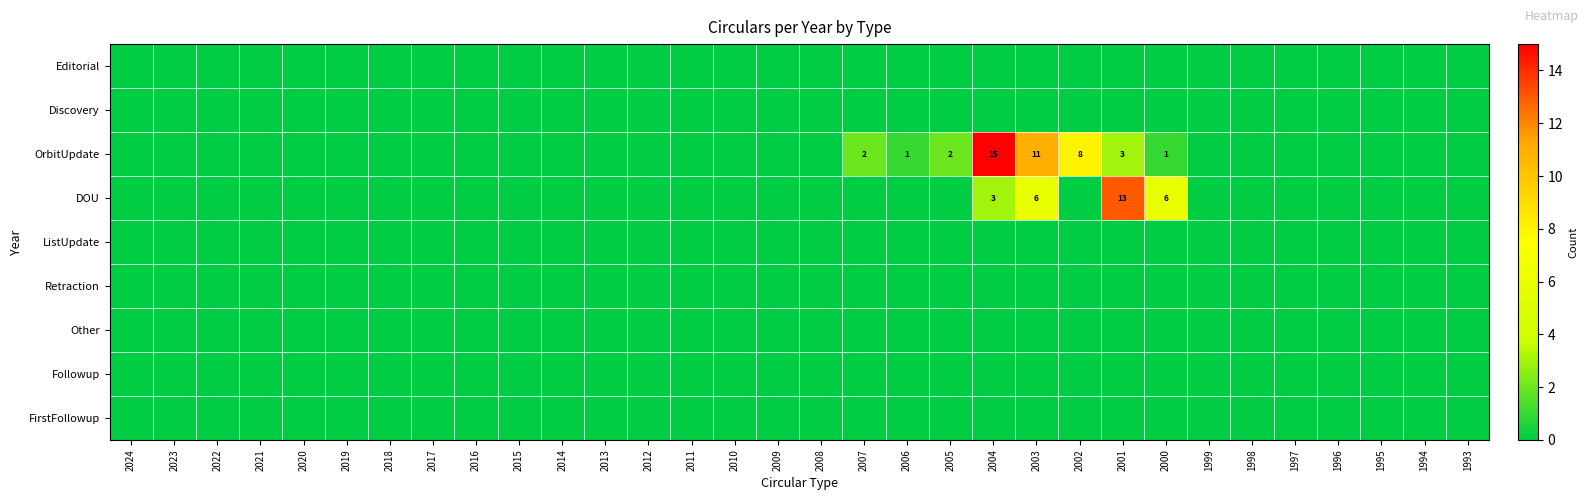

At how many categories does at least one series exceed 13?

1